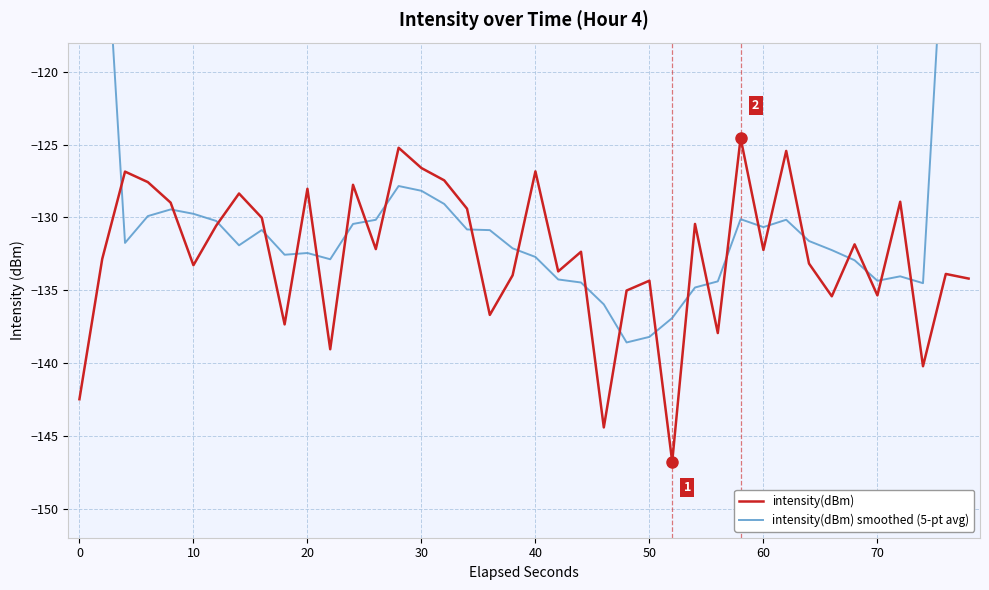

What is the highest value of the intensity(dBm) series?

-124.6